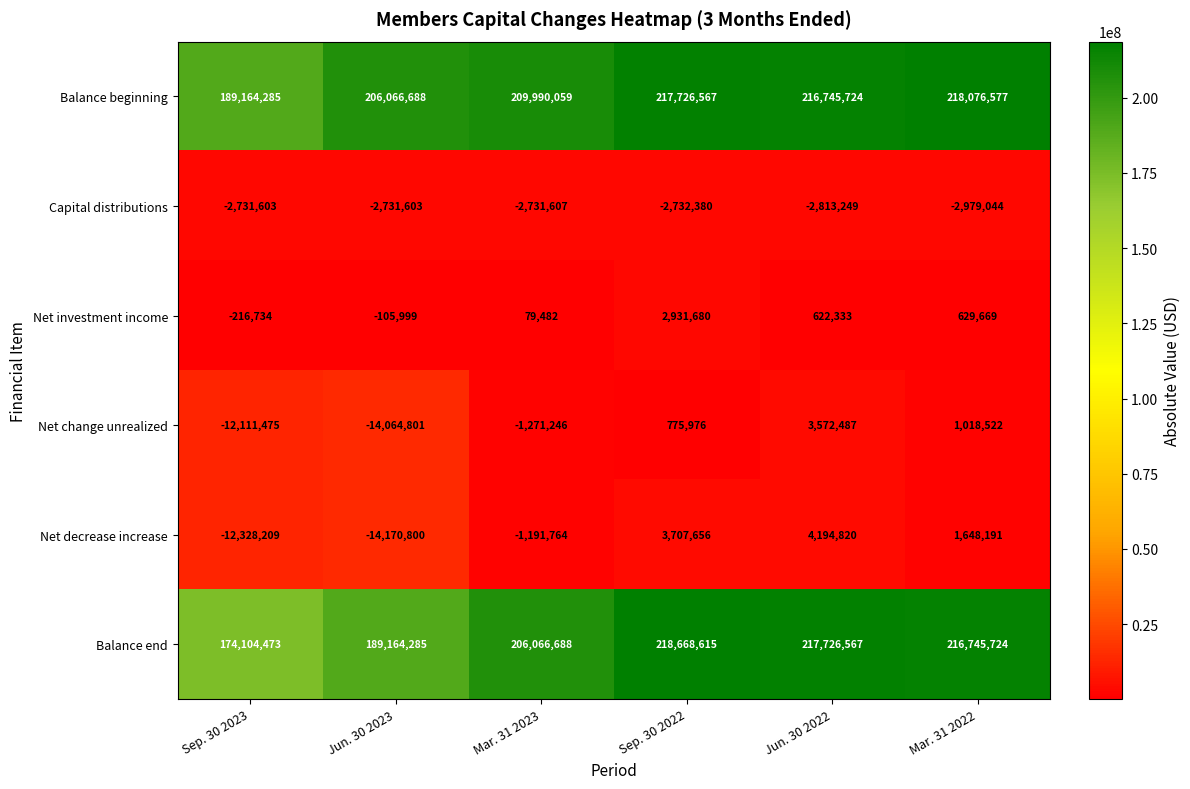

What is the minimum value shown in the chart?

-14170800